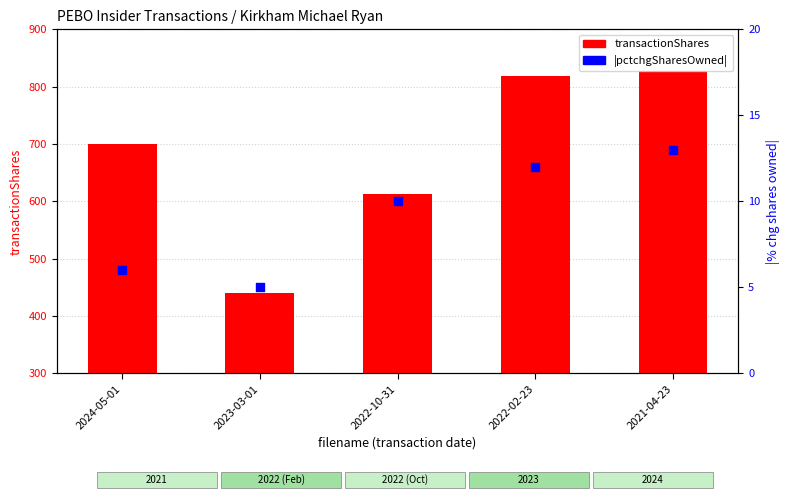

What are all the series names shown in the legend?

transactionShares, |pctchgSharesOwned|